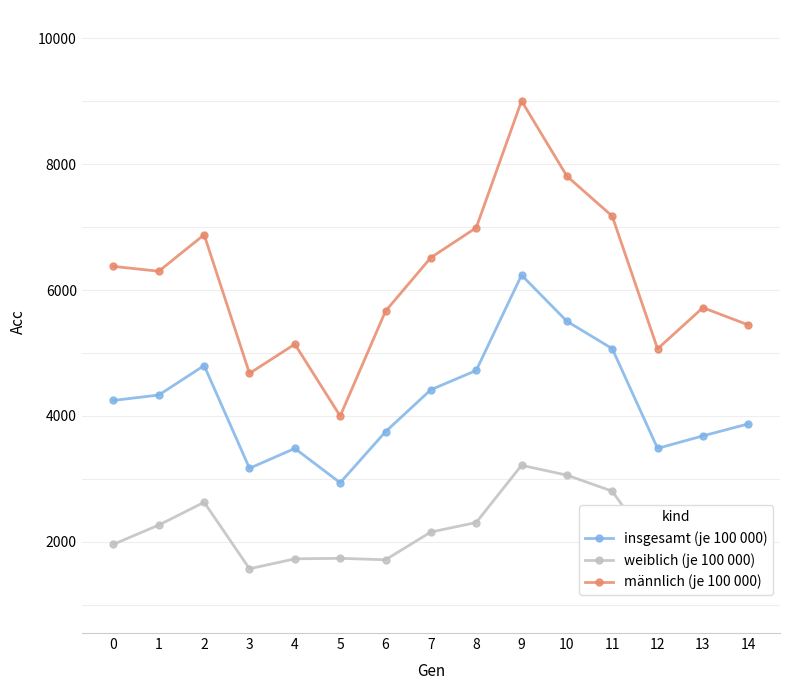

What is the sum of the insgesamt (je 100 000) values at 14 and 8?

8595